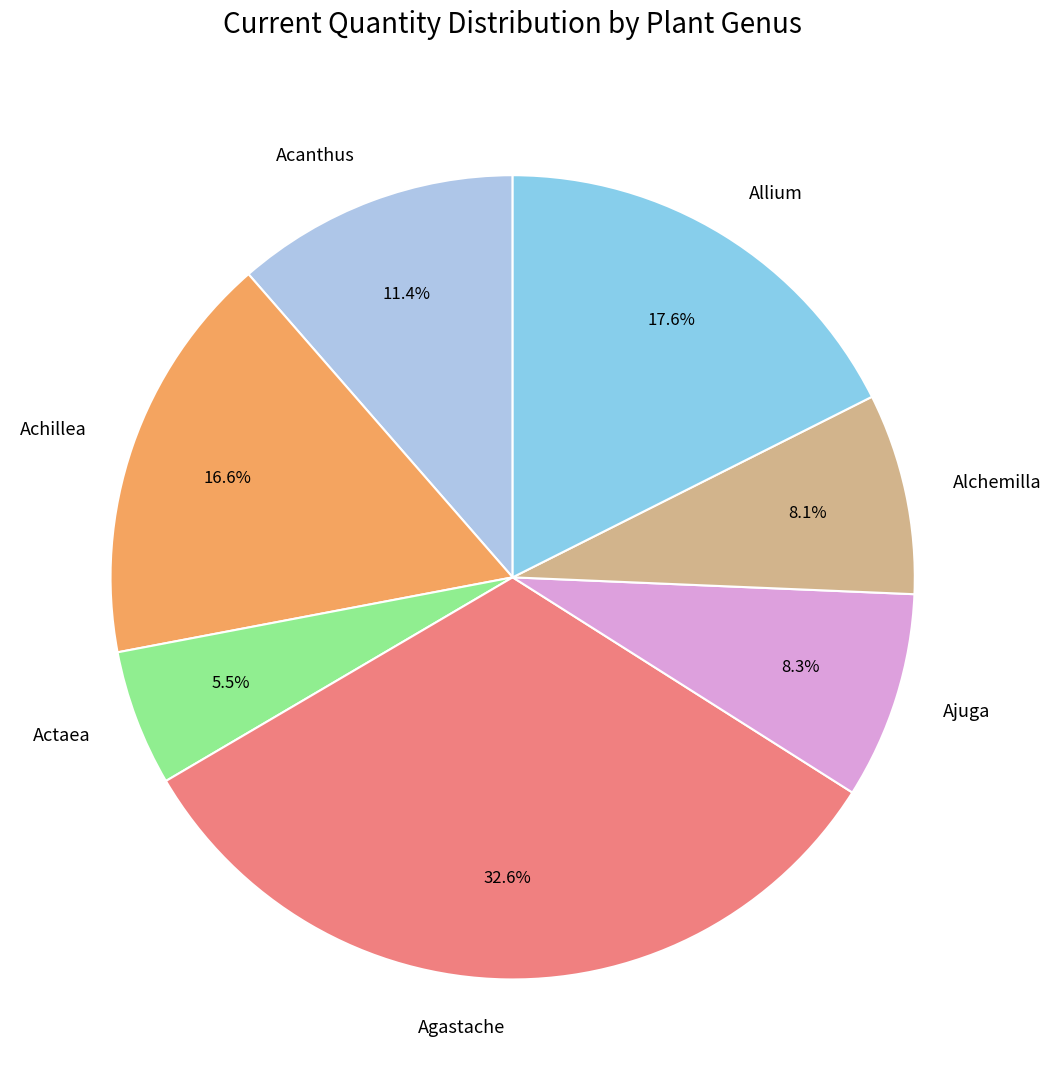

Is there a majority slice in this chart?

No